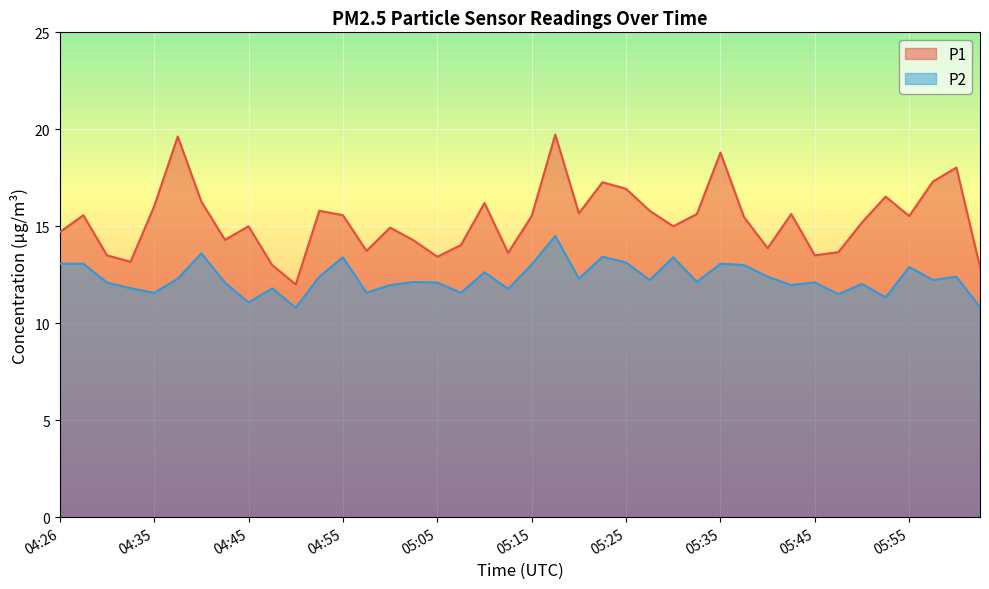

How many series are shown in this chart?

2